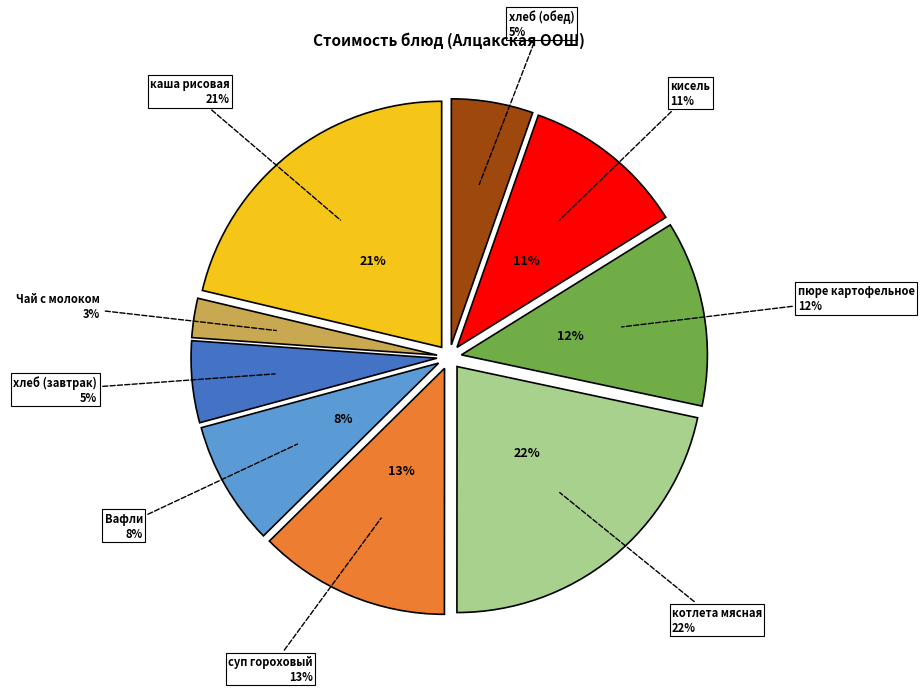

The хлеб (завтрак) slice represents 1% of the pie. True or false?

False